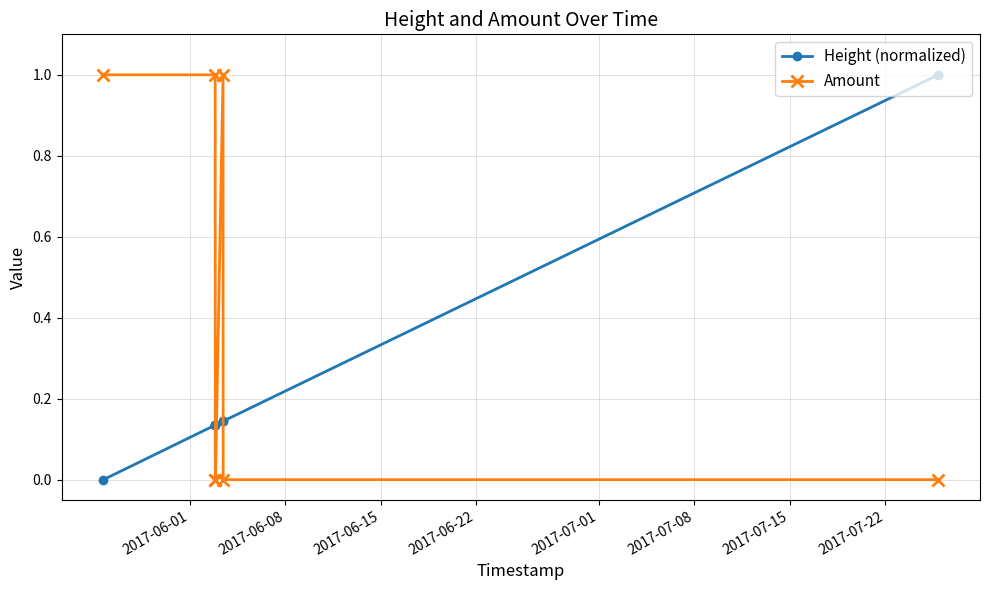

Which series has the largest total across all categories?

Amount